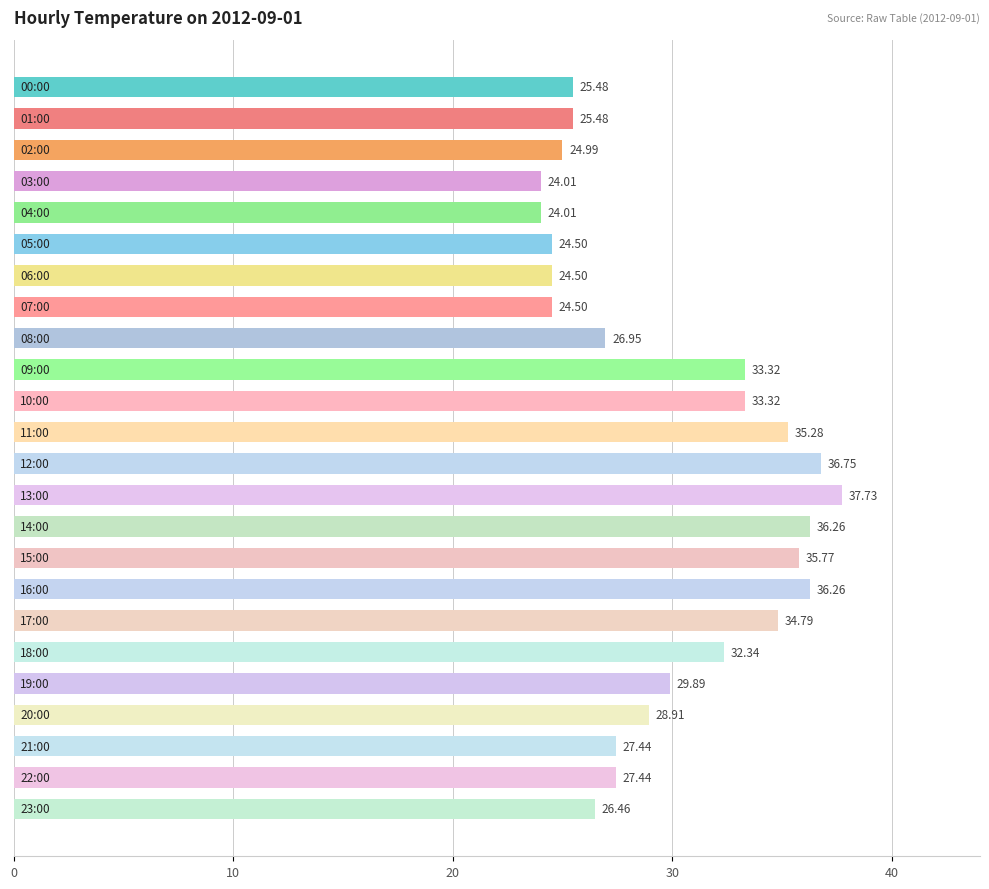

What is the sum of all values?

716.4